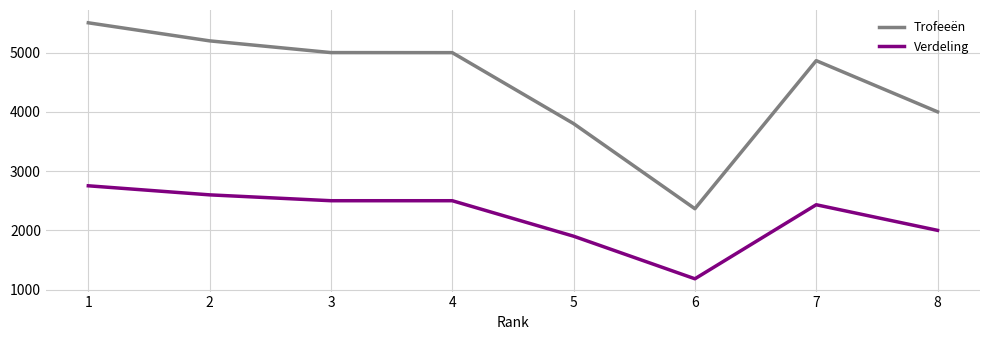

What is the approximate value of Trofeeën at 5, to the nearest 100?

3800